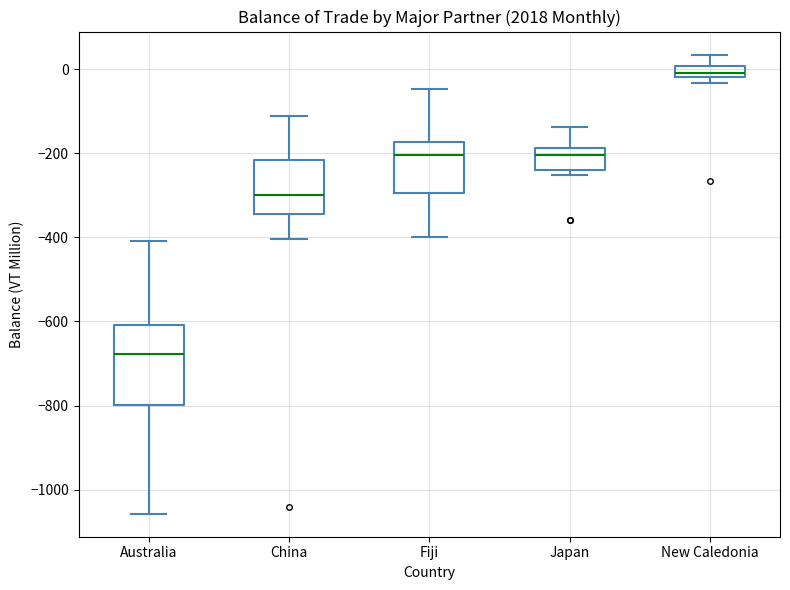

Which box has the highest median line?

New Caledonia